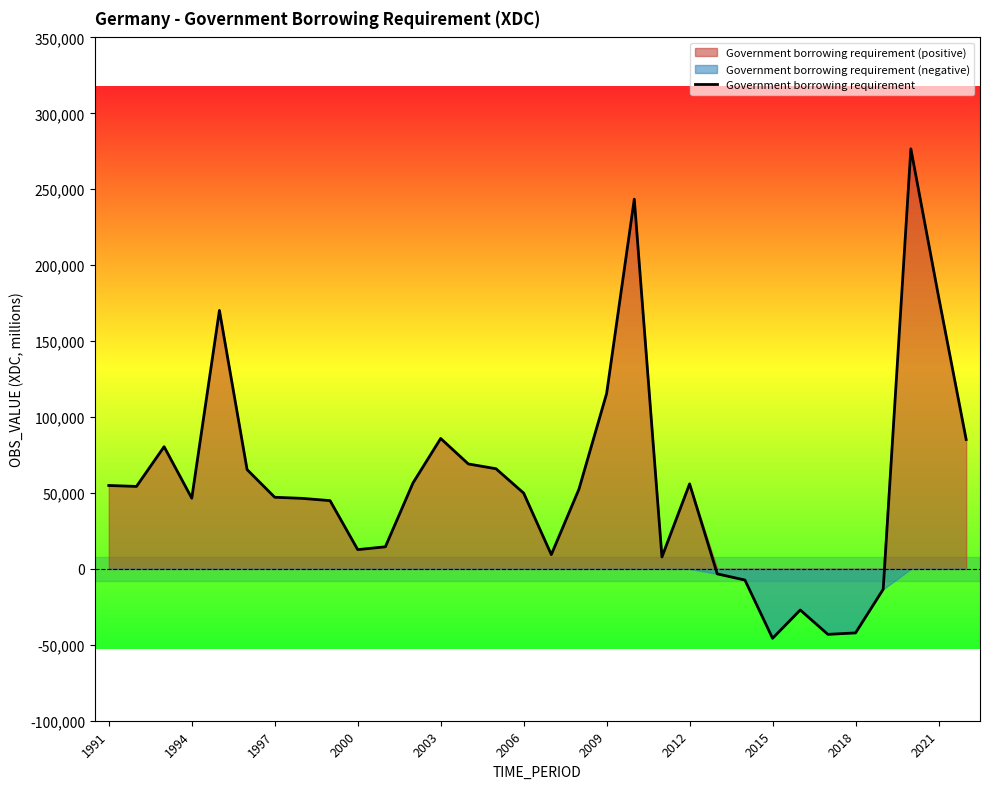

True or false: the data shows 85198 at 31.

True